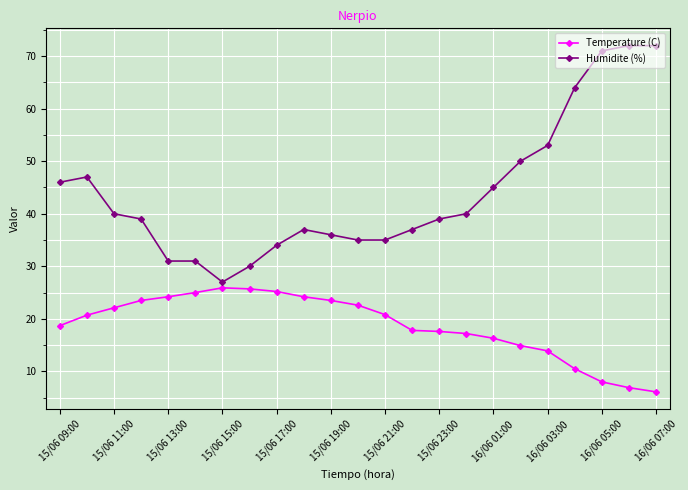

True or false: Temperature (C) has more than 0 interior local peaks.

True